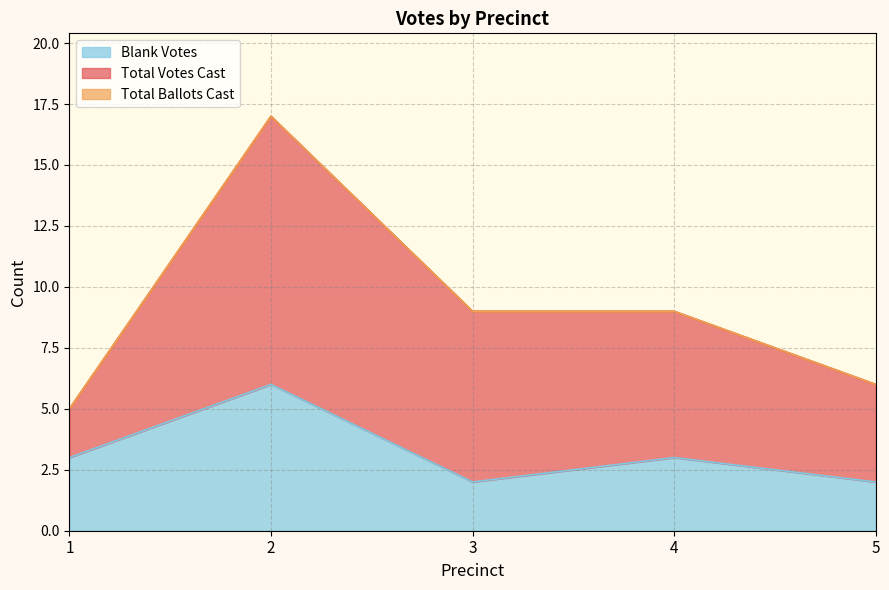

Is it true that Blank Votes equals 5 at 1?

False